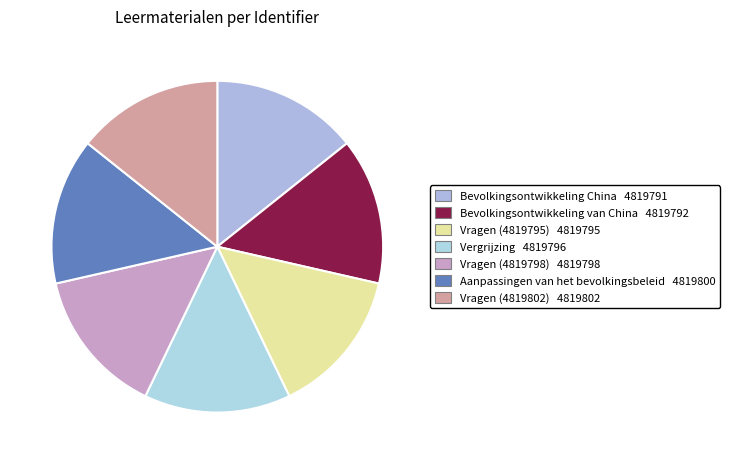

Is it true that Vergrijzing is 14% of the pie?

True